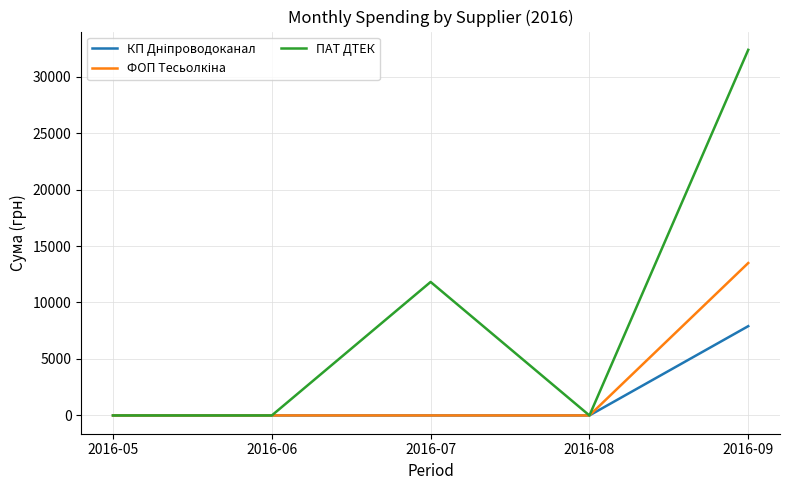

What is the maximum value for ПАТ ДТЕК?

32367.2